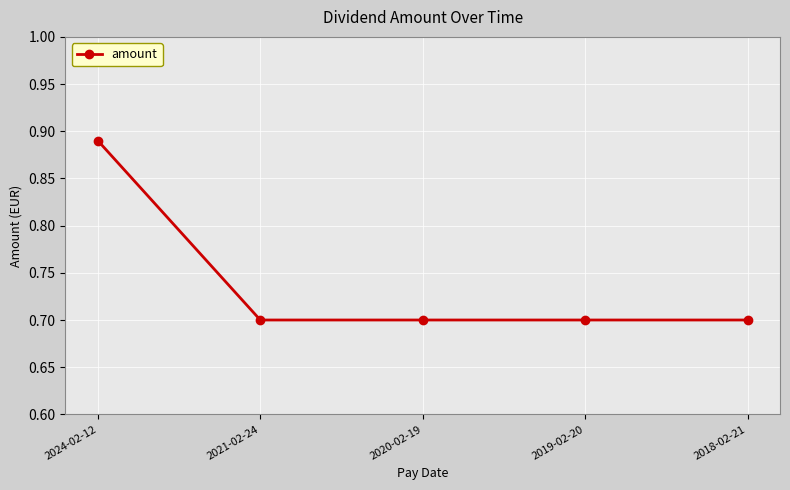

Between 2021-02-24 and 2024-02-12, which is larger?

2024-02-12